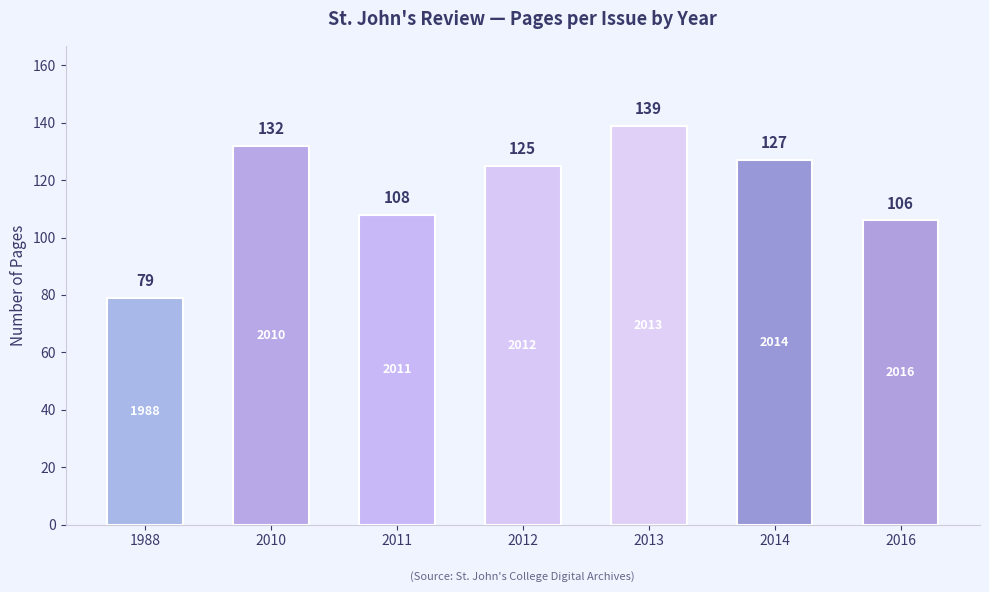

Reading left to right, transcribe all the data shown in this chart.

1988=79	2010=132	2011=108	2012=125	2013=139	2014=127	2016=106